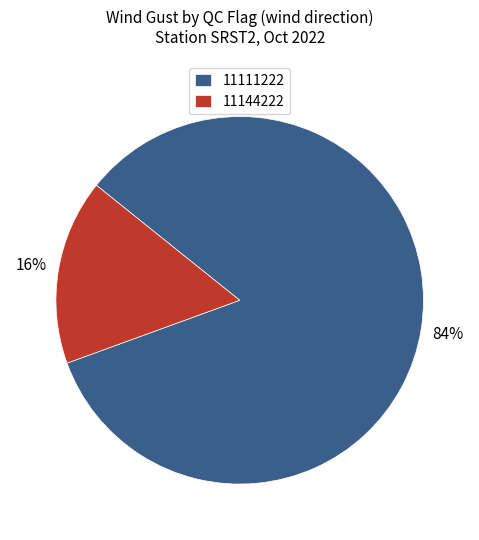

What is the largest slice in the pie chart?

11111222